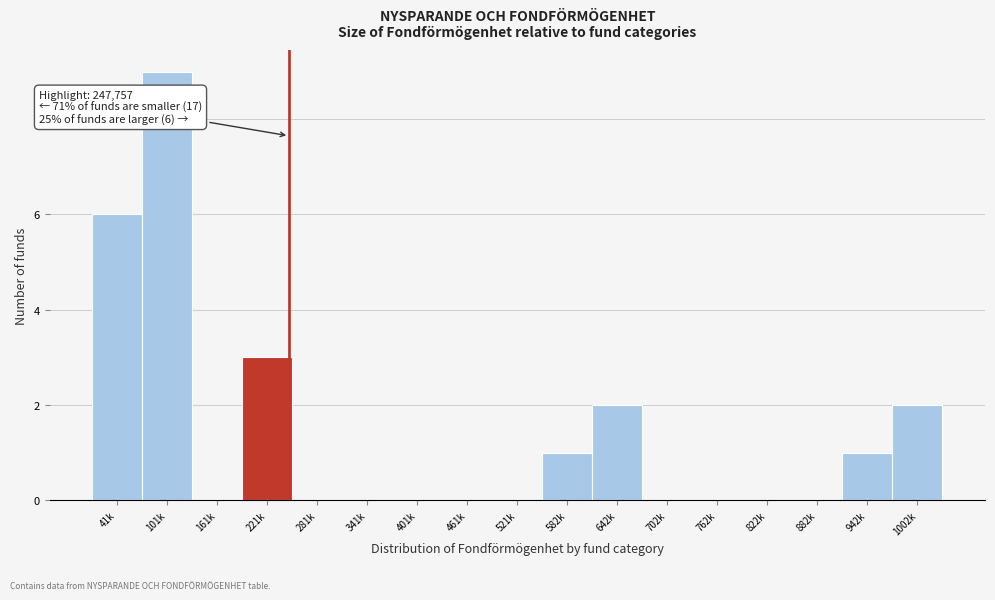

Reading left to right, extract all data points from this chart.

41k=6	101k=9	161k=0	221k=3	281k=0	341k=0	401k=0	461k=0	521k=0	582k=1	642k=2	702k=0	762k=0	822k=0	882k=0	942k=1	1002k=2